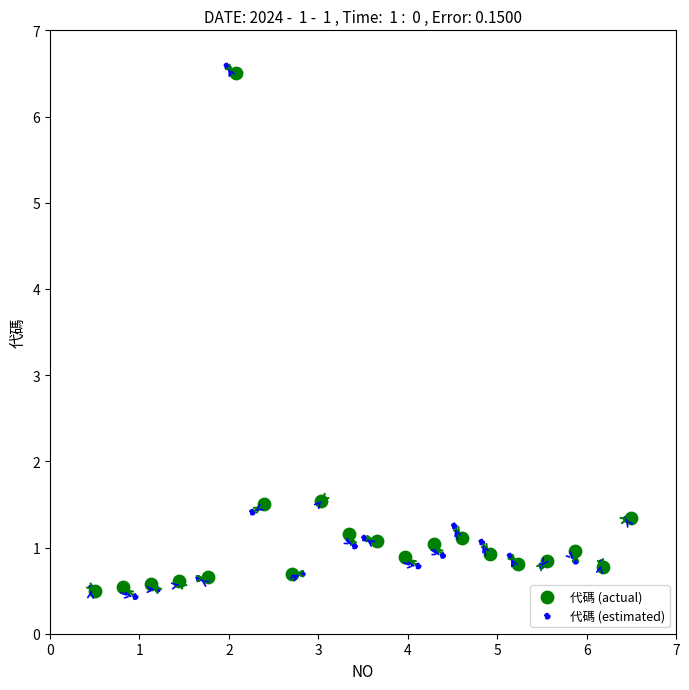

Which series contains the highest Y value?

代碼 (estimated)